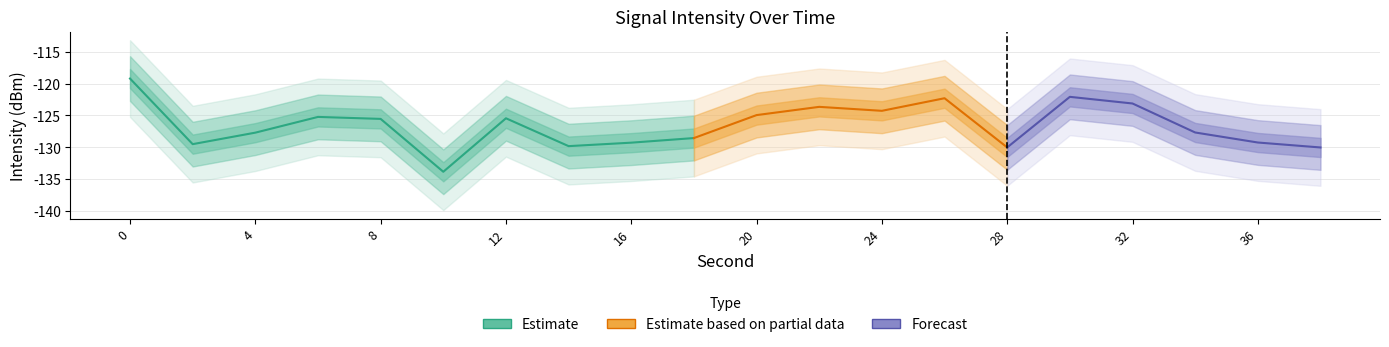

Where is Max Intensity nearest to the value -126?

4